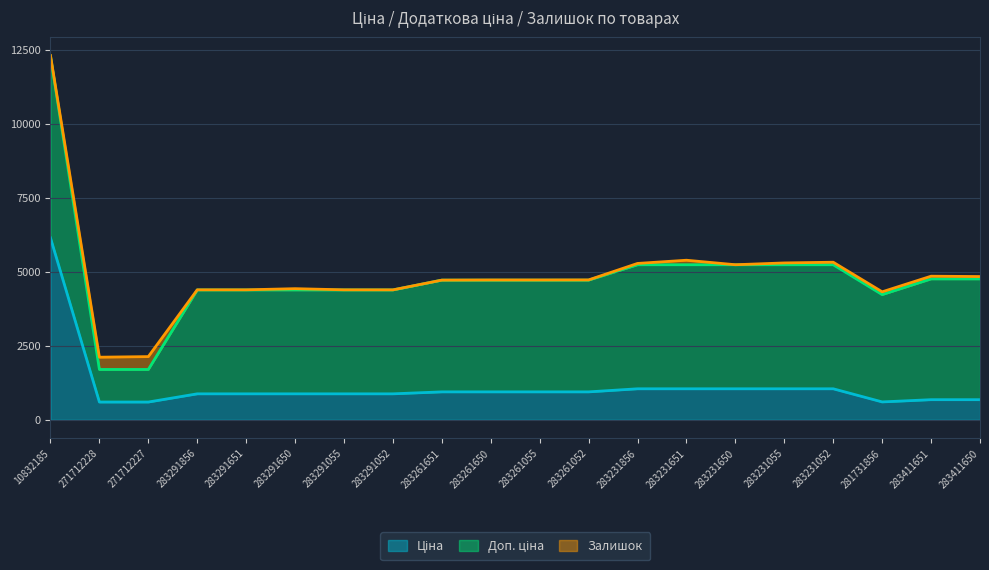

What is the label of the 8th point from the right?

283231856